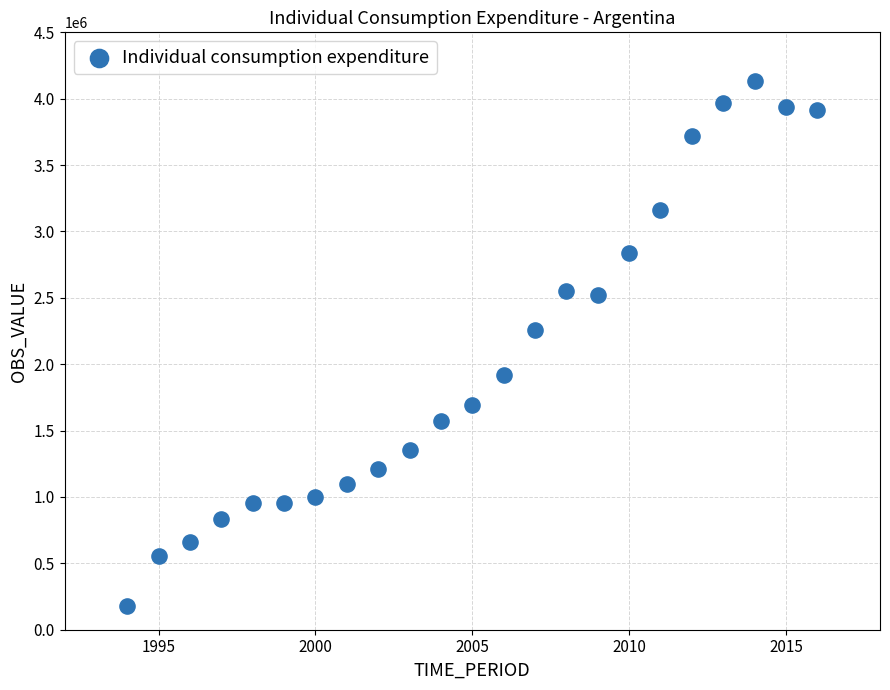

What Y value in the scatter plot is closest to 2153819?

2255862.9